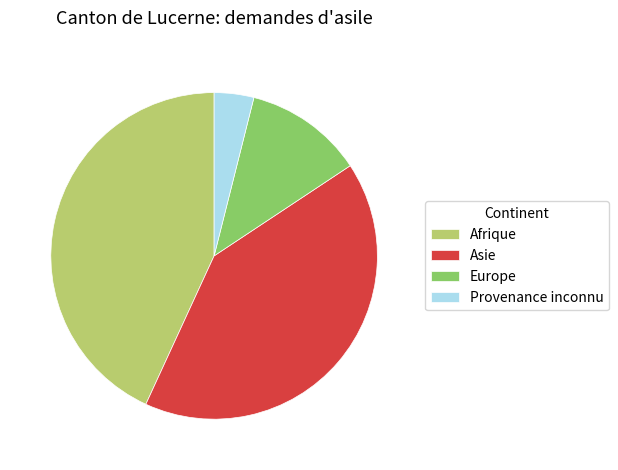

Do Europe and Afrique together represent more than half of the pie?

Yes